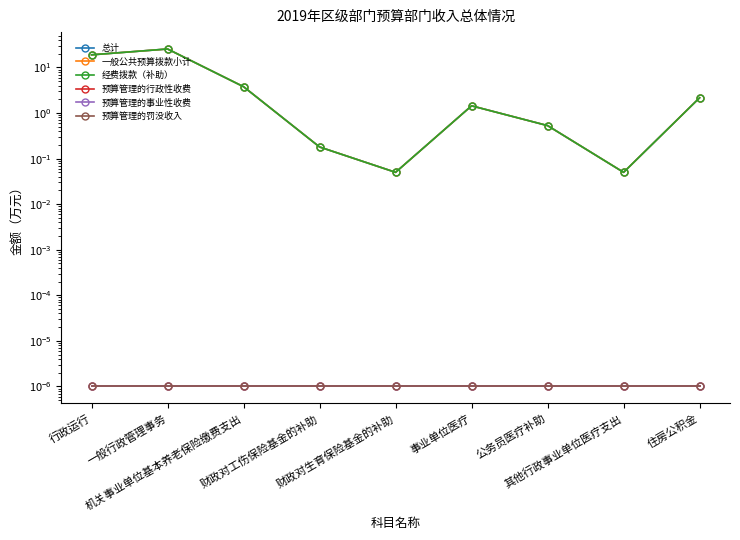

How many lines are shown in the chart?

6